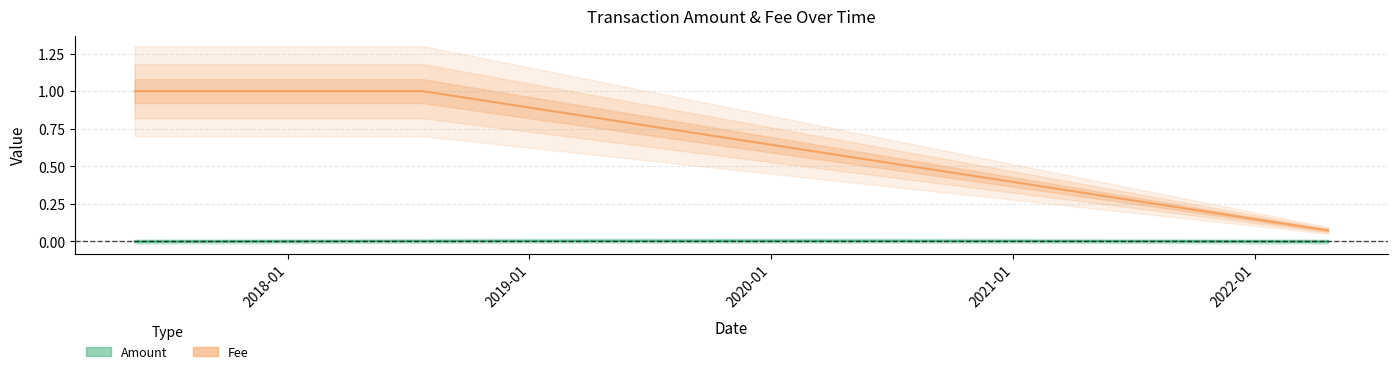

At which label is Fee closest to 0?

2022-04-21